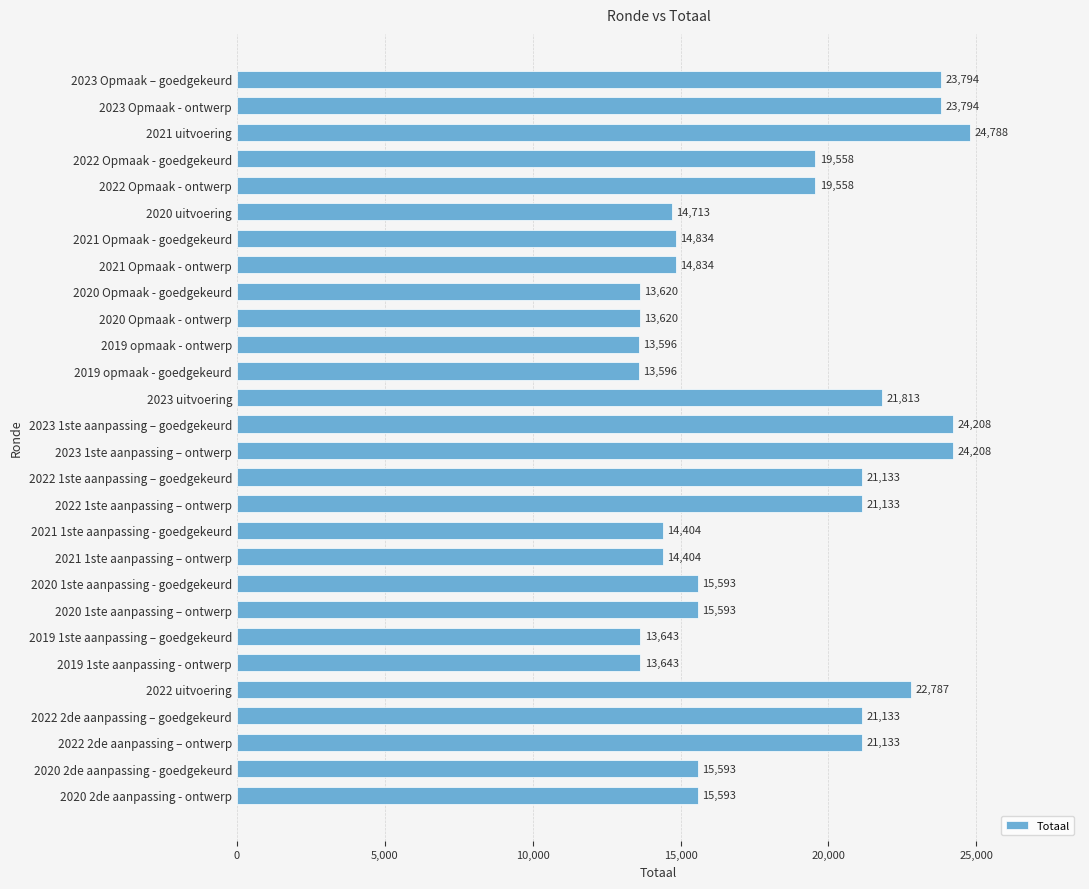

Reading top to bottom, transcribe all the data shown in this chart.

2023 Opmaak – goedgekeurd=23794	2023 Opmaak - ontwerp=23794	2021 uitvoering=24788	2022 Opmaak - goedgekeurd=19558	2022 Opmaak - ontwerp=19558	2020 uitvoering=14713	2021 Opmaak - goedgekeurd=14834	2021 Opmaak - ontwerp=14834	2020 Opmaak - goedgekeurd=13620	2020 Opmaak - ontwerp=13620	2019 opmaak - ontwerp=13596	2019 opmaak - goedgekeurd=13596	2023 uitvoering=21813	2023 1ste aanpassing – goedgekeurd=24208	2023 1ste aanpassing – ontwerp=24208	2022 1ste aanpassing – goedgekeurd=21133	2022 1ste aanpassing – ontwerp=21133	2021 1ste aanpassing - goedgekeurd=14404	2021 1ste aanpassing – ontwerp=14404	2020 1ste aanpassing - goedgekeurd=15593	2020 1ste aanpassing – ontwerp=15593	2019 1ste aanpassing – goedgekeurd=13643	2019 1ste aanpassing - ontwerp=13643	2022 uitvoering=22787	2022 2de aanpassing – goedgekeurd=21133	2022 2de aanpassing – ontwerp=21133	2020 2de aanpassing - goedgekeurd=15593	2020 2de aanpassing - ontwerp=15593